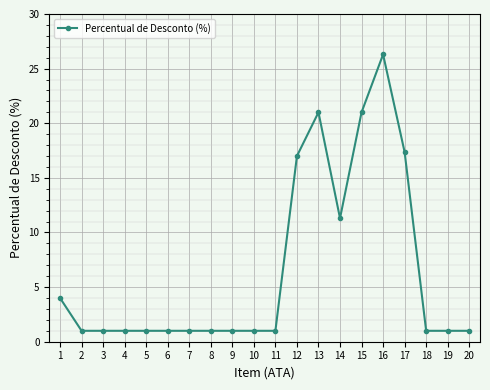

What is the value of the 10th point from the left?

1.0